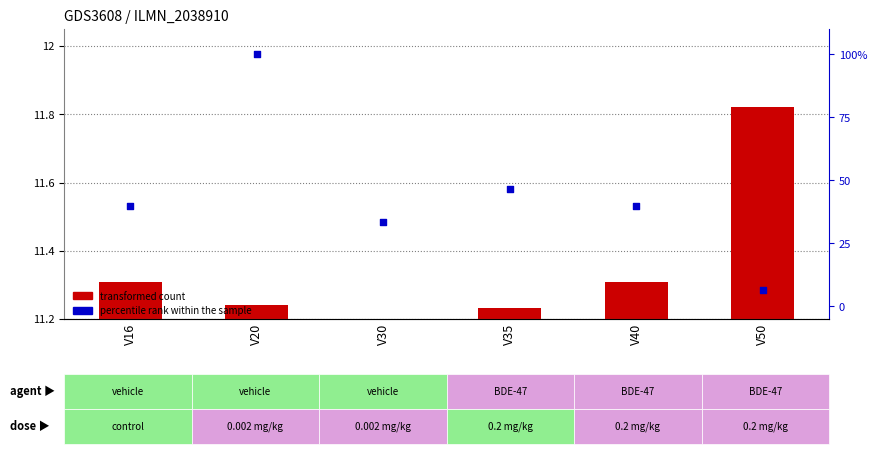

What are all the series names shown in the legend?

transformed count, percentile rank within the sample